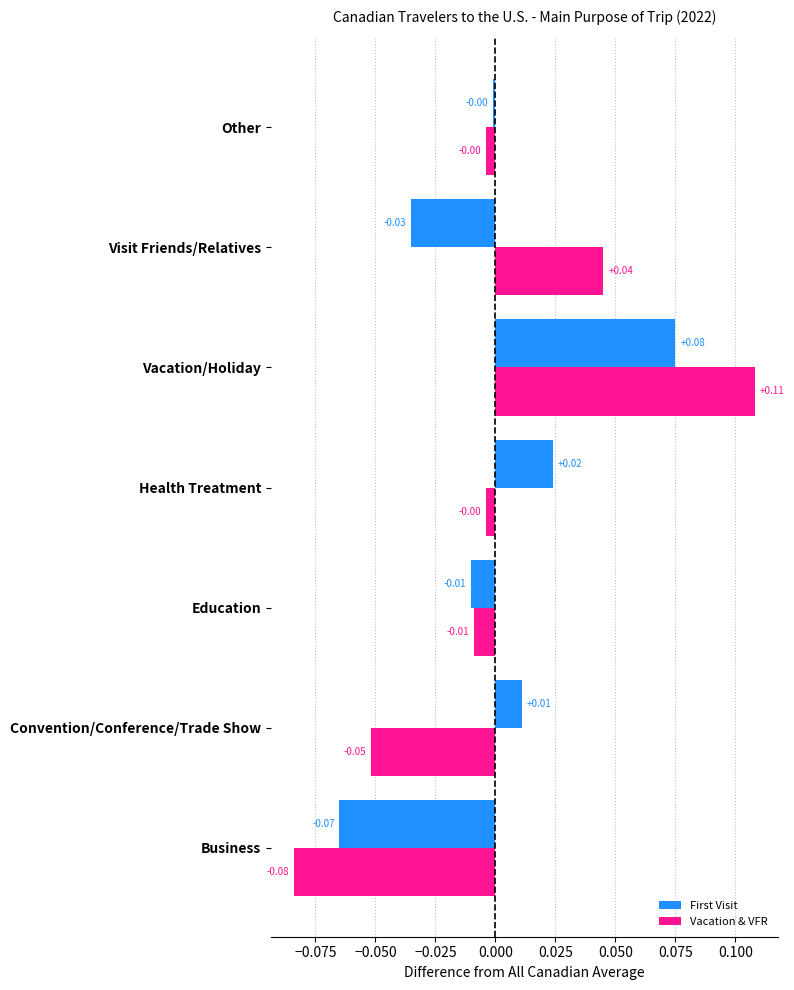

Are the bars grouped side by side (vs. stacked)?

Yes